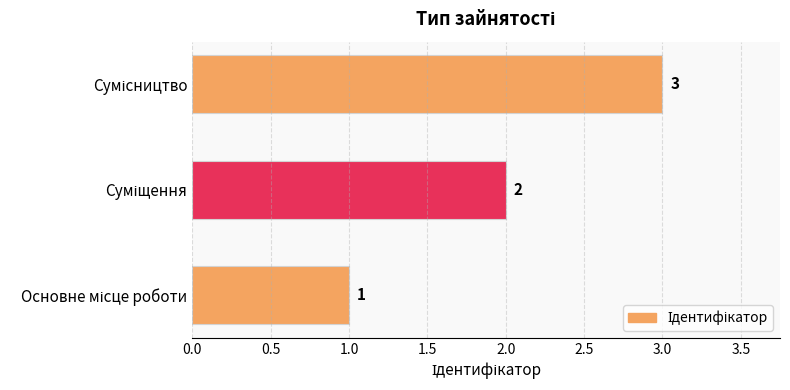

Count the values in the range 1 to 3.

3